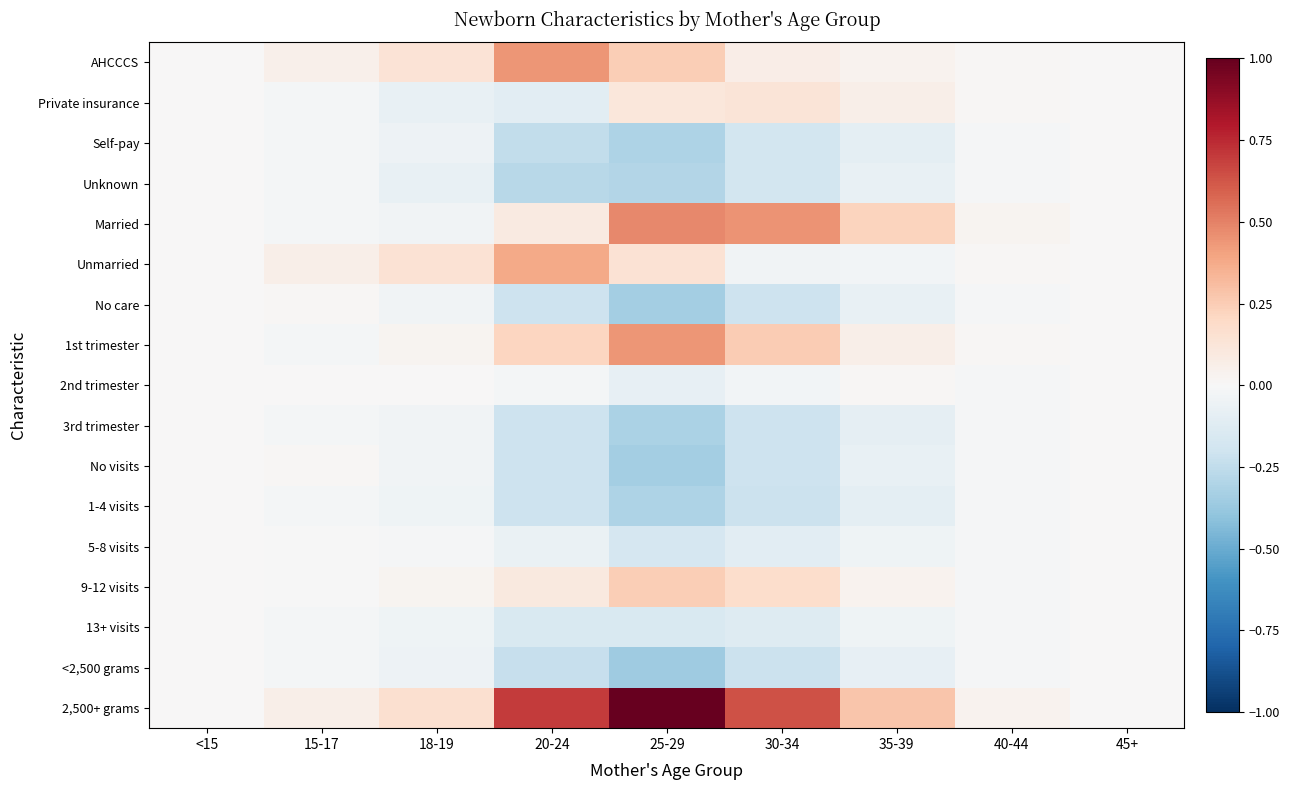

Reading left to right, extract all data points from this chart.

AHCCCS: <15=0.0	15-17=0.1	18-19=0.1	20-24=0.4	25-29=0.2	30-34=0.1	35-39=0.0	40-44=0.0	45+=0.0
Private insurance: <15=0.0	15-17=-0.0	18-19=-0.1	20-24=-0.1	25-29=0.1	30-34=0.1	35-39=0.1	40-44=0.0	45+=0.0
Self-pay: <15=0.0	15-17=-0.0	18-19=-0.1	20-24=-0.2	25-29=-0.3	30-34=-0.2	35-39=-0.1	40-44=-0.0	45+=0.0
Unknown: <15=0.0	15-17=-0.0	18-19=-0.1	20-24=-0.3	25-29=-0.3	30-34=-0.2	35-39=-0.1	40-44=-0.0	45+=0.0
Married: <15=0.0	15-17=-0.0	18-19=-0.0	20-24=0.1	25-29=0.5	30-34=0.4	35-39=0.2	40-44=0.0	45+=0.0
Unmarried: <15=0.0	15-17=0.1	18-19=0.1	20-24=0.4	25-29=0.1	30-34=-0.0	35-39=-0.0	40-44=0.0	45+=0.0
No care: <15=0.0	15-17=0.0	18-19=-0.0	20-24=-0.2	25-29=-0.3	30-34=-0.2	35-39=-0.1	40-44=-0.0	45+=0.0
1st trimester: <15=0.0	15-17=-0.0	18-19=0.0	20-24=0.2	25-29=0.4	30-34=0.3	35-39=0.1	40-44=0.0	45+=0.0
2nd trimester: <15=0.0	15-17=0.0	18-19=0.0	20-24=-0.0	25-29=-0.1	30-34=-0.0	35-39=0.0	40-44=-0.0	45+=0.0
3rd trimester: <15=0.0	15-17=-0.0	18-19=-0.0	20-24=-0.2	25-29=-0.3	30-34=-0.2	35-39=-0.1	40-44=-0.0	45+=0.0
No visits: <15=0.0	15-17=0.0	18-19=-0.0	20-24=-0.2	25-29=-0.3	30-34=-0.2	35-39=-0.1	40-44=-0.0	45+=0.0
1-4 visits: <15=0.0	15-17=-0.0	18-19=-0.0	20-24=-0.2	25-29=-0.3	30-34=-0.2	35-39=-0.1	40-44=-0.0	45+=0.0
5-8 visits: <15=0.0	15-17=-0.0	18-19=-0.0	20-24=-0.1	25-29=-0.2	30-34=-0.1	35-39=-0.0	40-44=-0.0	45+=0.0
9-12 visits: <15=0.0	15-17=-0.0	18-19=0.0	20-24=0.1	25-29=0.2	30-34=0.2	35-39=0.0	40-44=-0.0	45+=0.0
13+ visits: <15=0.0	15-17=-0.0	18-19=-0.0	20-24=-0.2	25-29=-0.2	30-34=-0.1	35-39=-0.0	40-44=-0.0	45+=0.0
<2,500 grams: <15=0.0	15-17=-0.0	18-19=-0.1	20-24=-0.2	25-29=-0.4	30-34=-0.2	35-39=-0.1	40-44=-0.0	45+=0.0
2,500+ grams: <15=0.0	15-17=0.1	18-19=0.2	20-24=0.7	25-29=1.0	30-34=0.6	35-39=0.3	40-44=0.0	45+=0.0